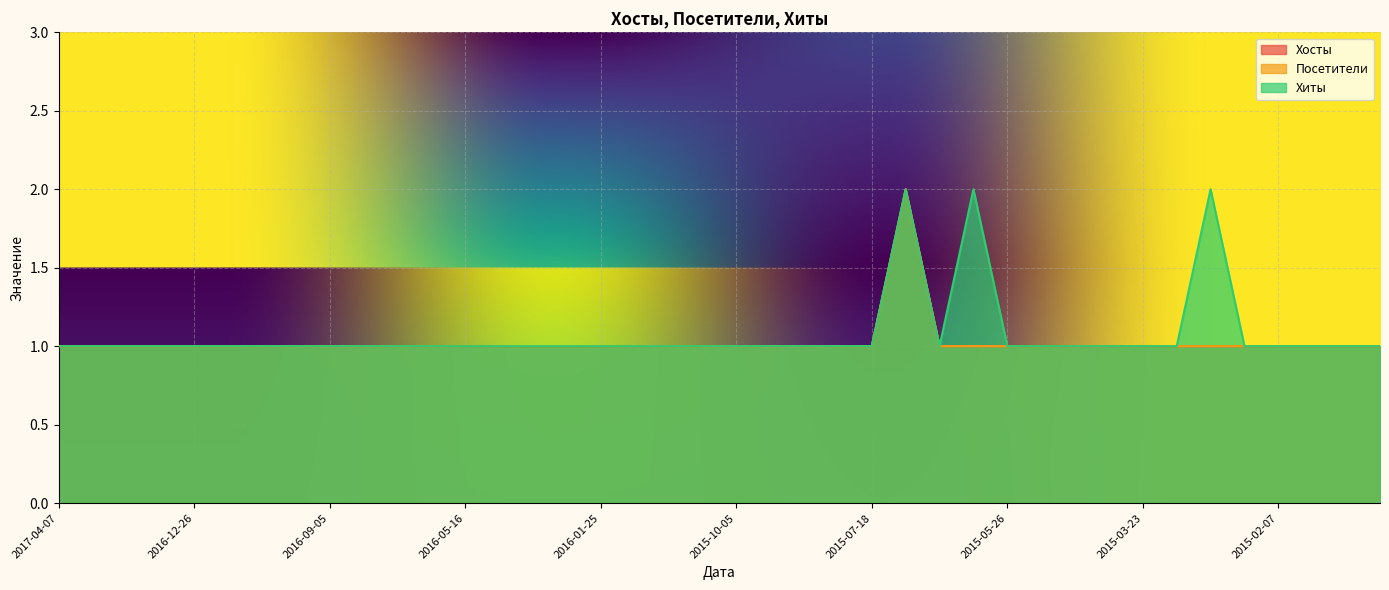

True or false: Хиты has a value of 1 at 2015-03-23.

True